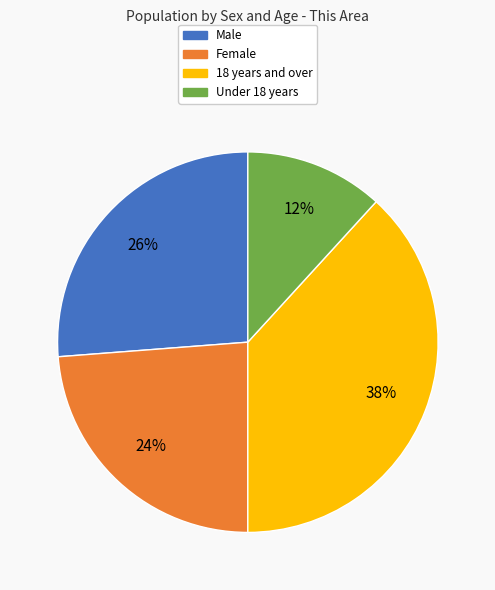

Does Male represent more than half of the total?

No